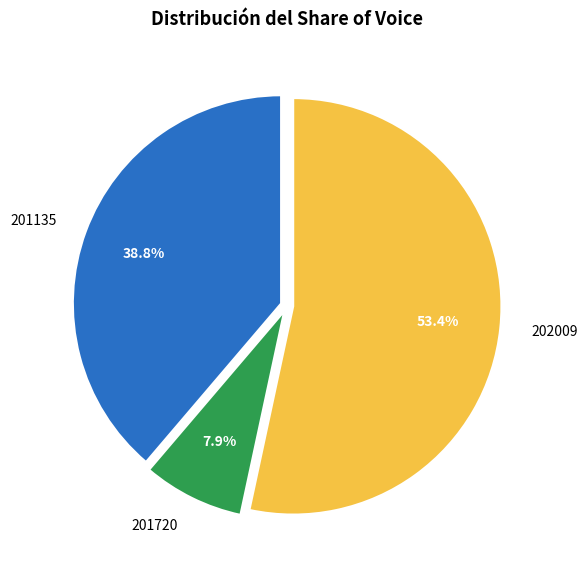

What is the ratio of the value at 201135 to the value at 201720?

4.9